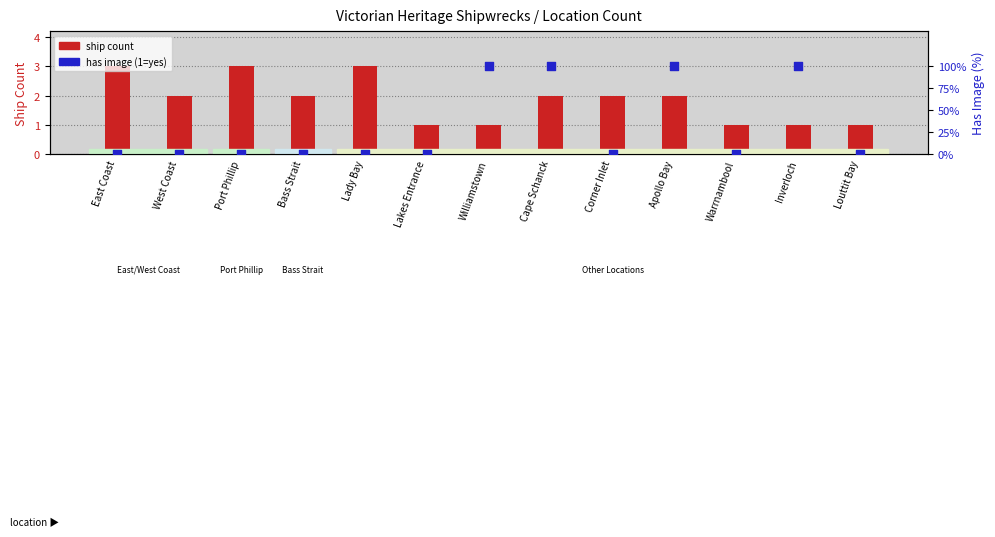

Which series has the widest spread of Y values?

ship count